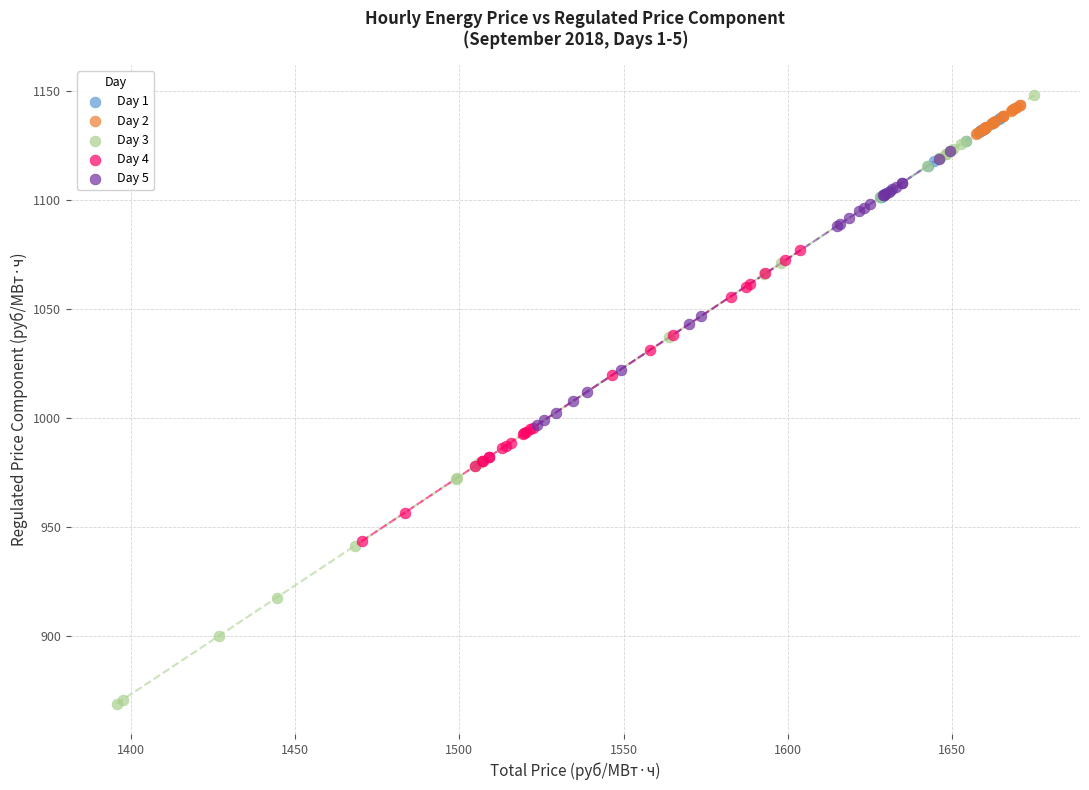

Which series has the widest spread of Y values?

Day 3